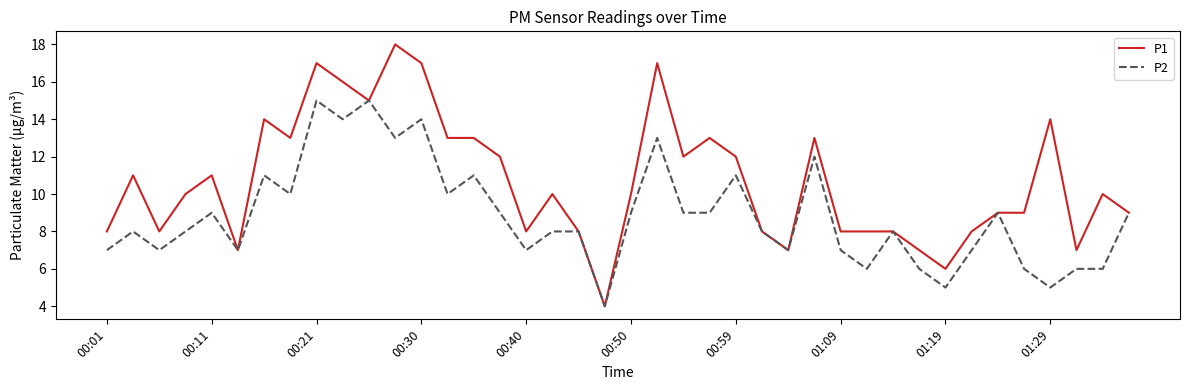

What is the maximum value shown in the chart?

18